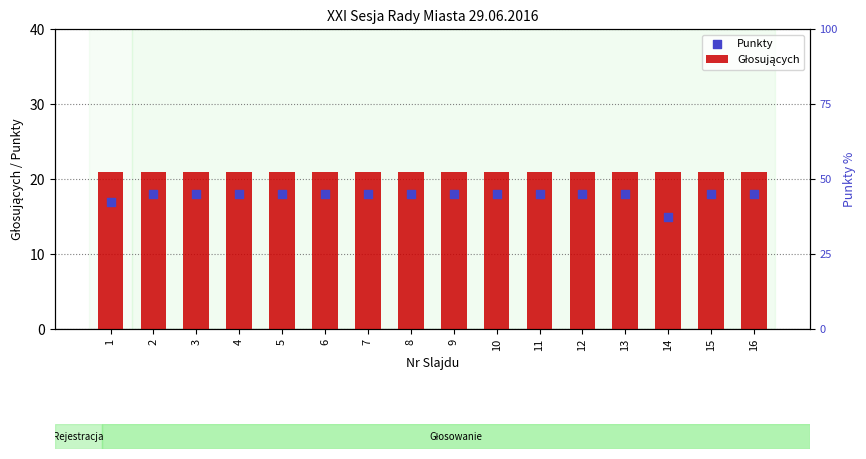

Which series has the largest Y range (max minus min)?

Punkty